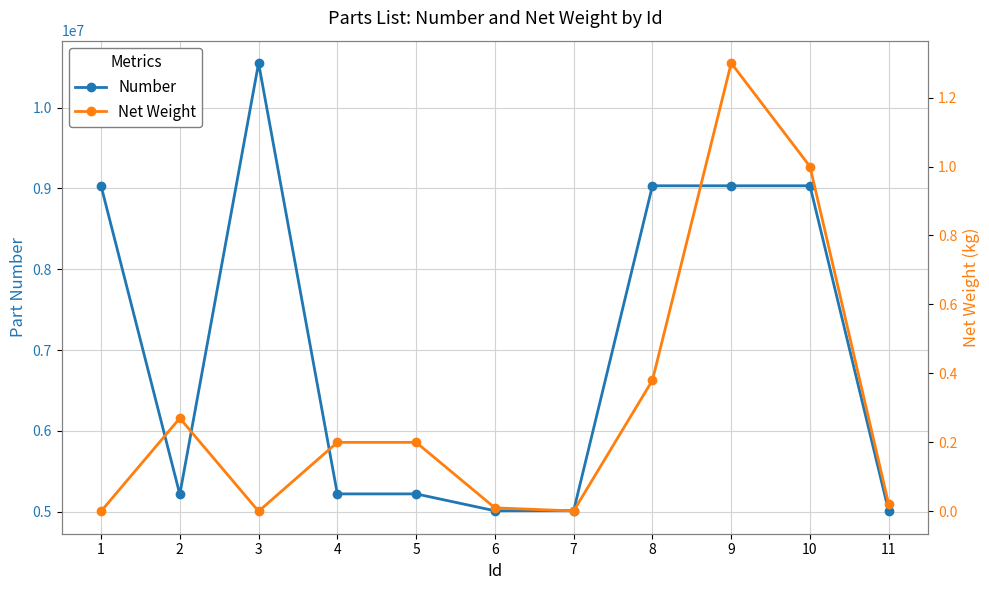

The Number series shows 2837085.7 at 2. True or false?

False